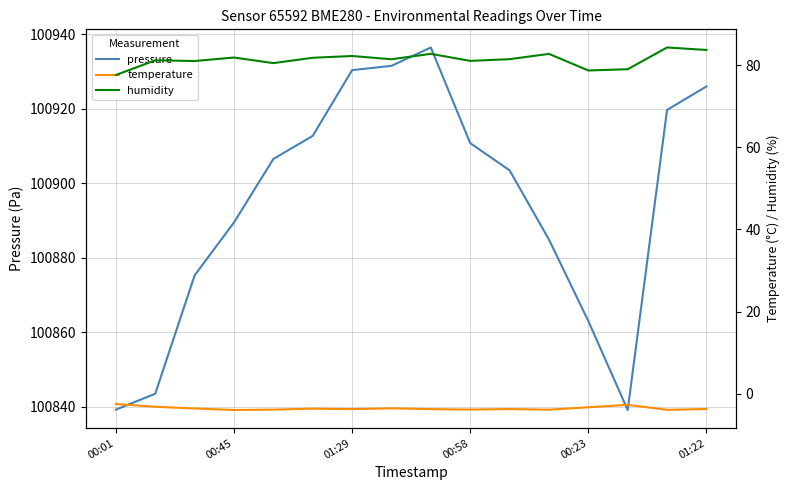

What is the difference between the maximum and second lowest values in the pressure series?

97.3